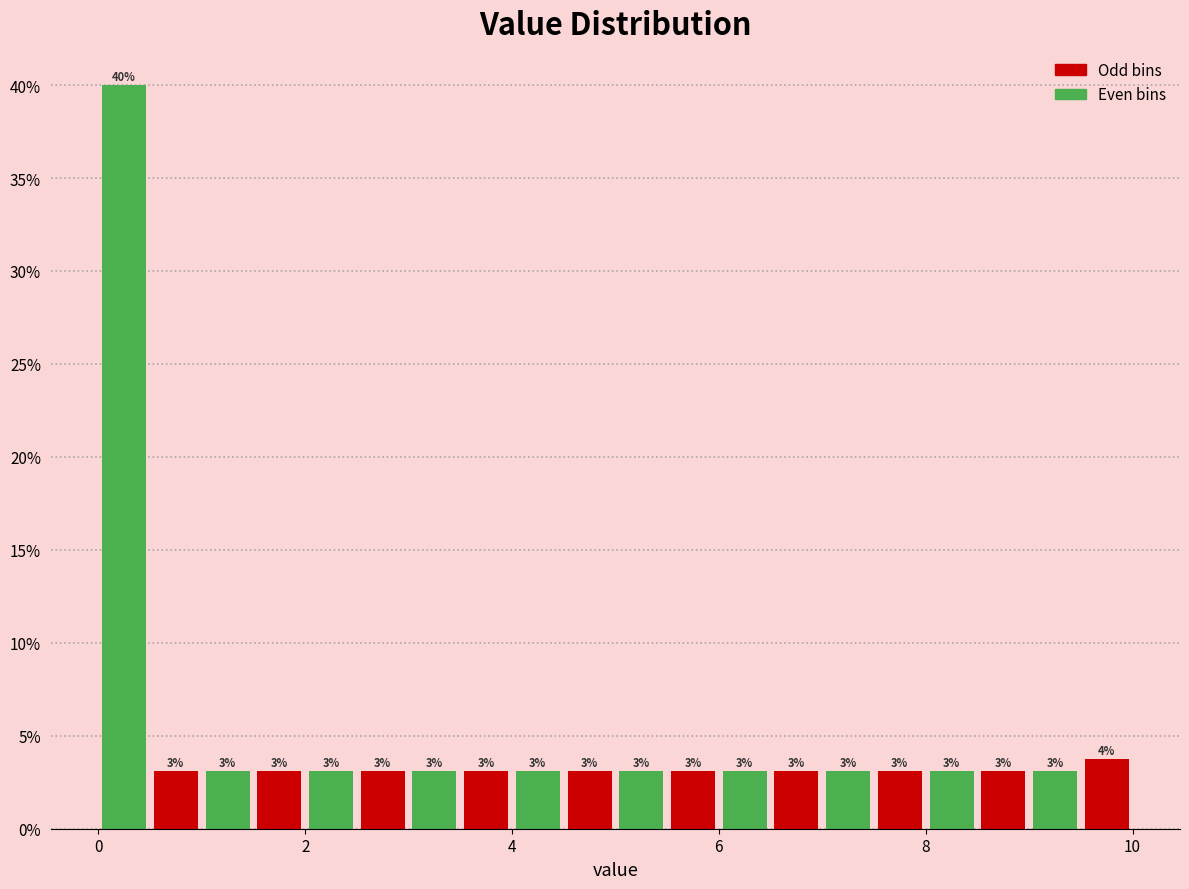

Read against the x-axis, roughly where is the centre of the tallest bar?

0.2